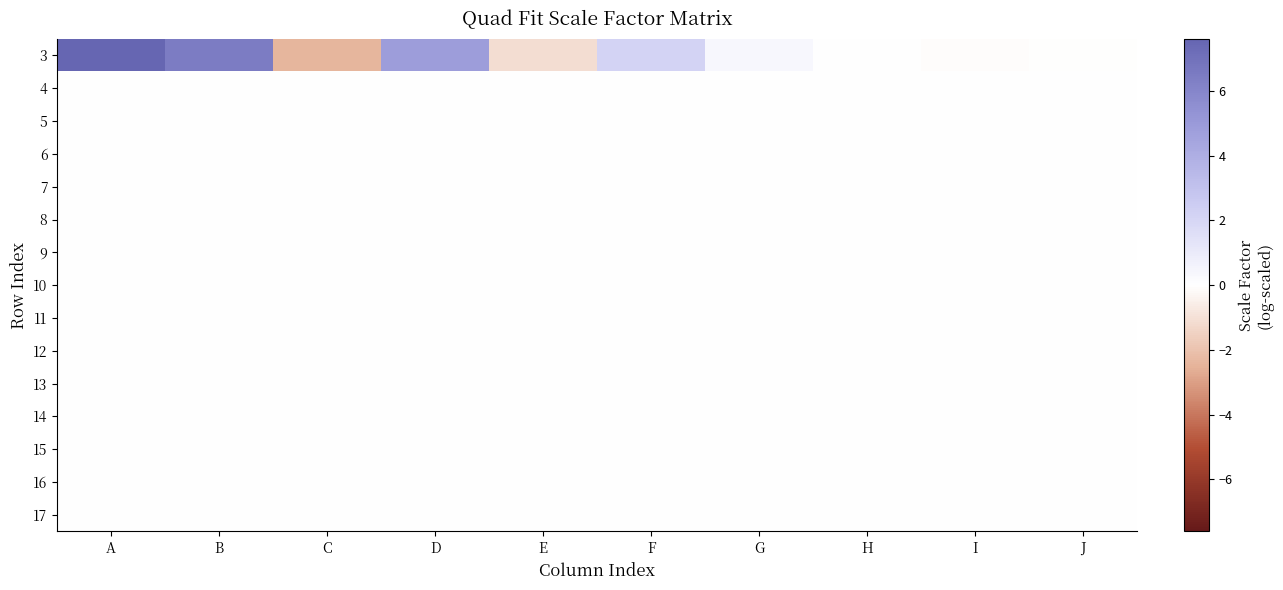

How many data points does each series have?

10